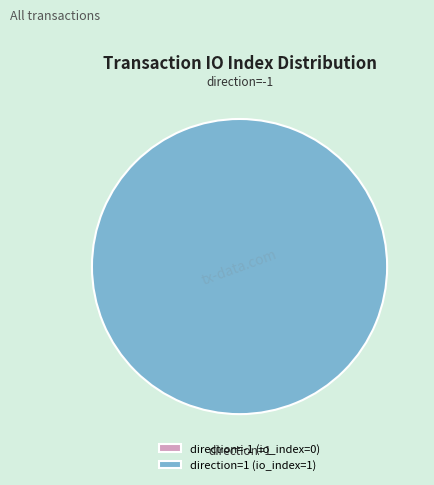

How many slices are in this pie chart?

2